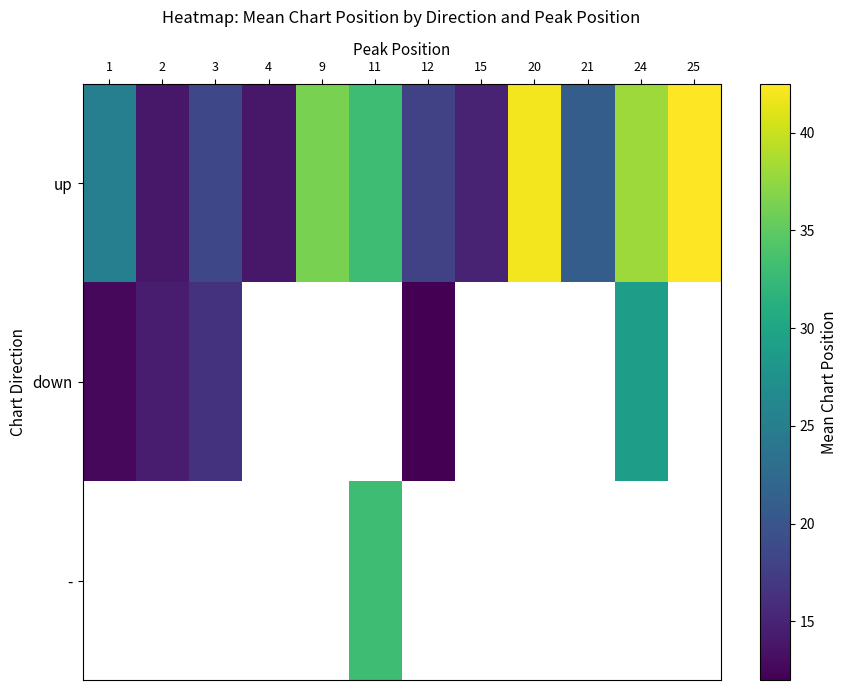

How many data points does each series have?

12